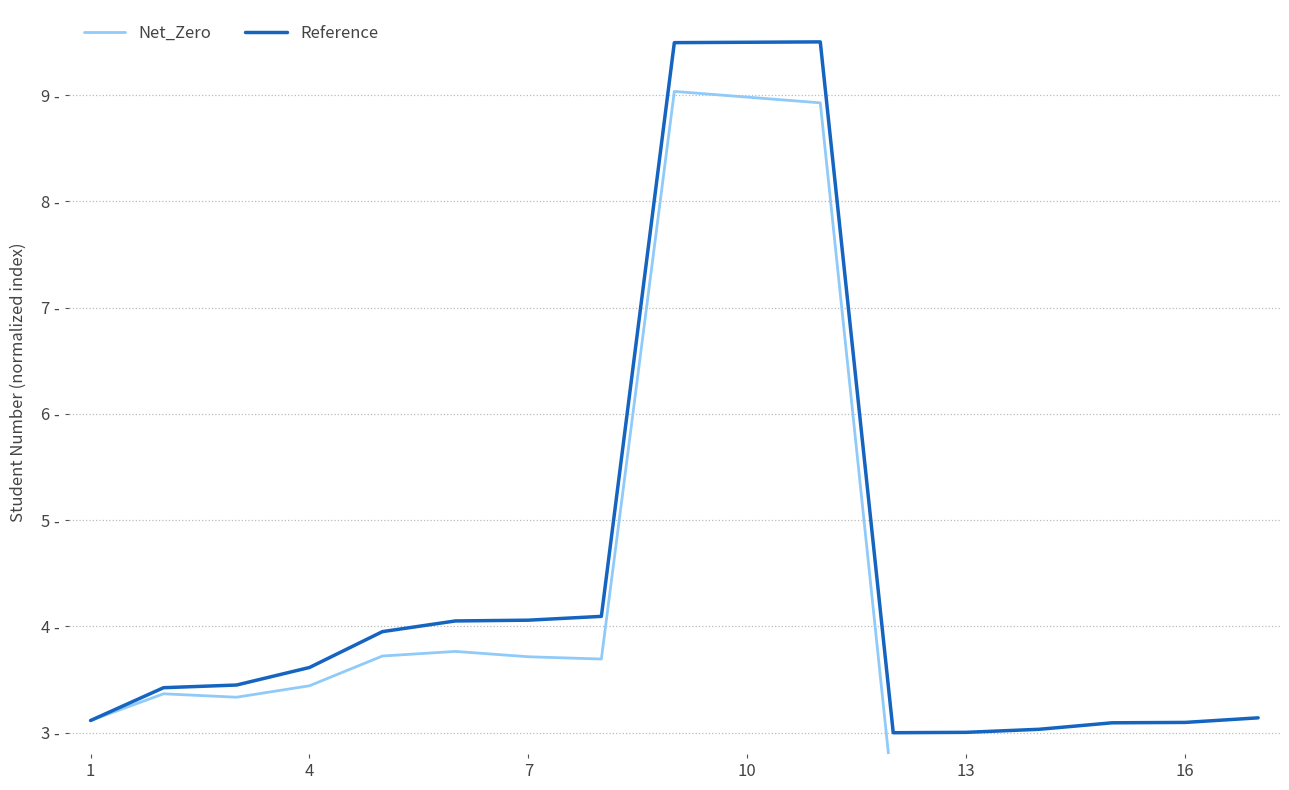

What are all the series names shown in the legend?

Net_Zero, Reference